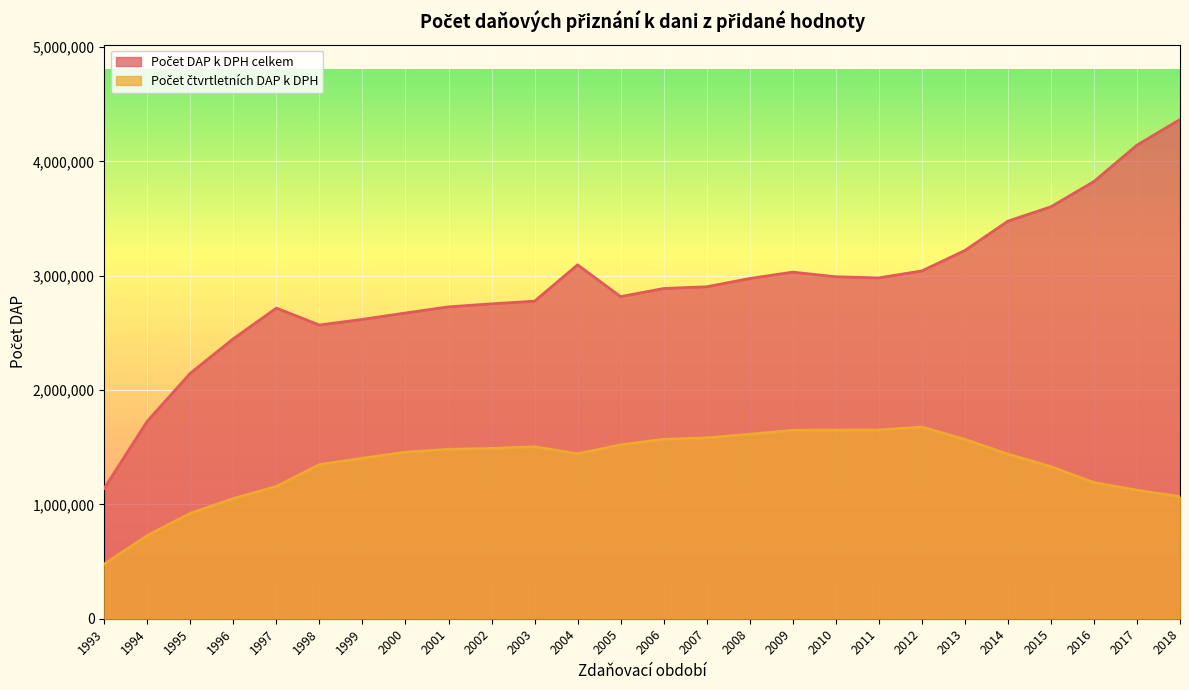

Reading right to left, list all the values displayed in this chart.

Počet DAP k DPH celkem: 2018=4365349	2017=4141365	2016=3823194	2015=3602294	2014=3476453	2013=3219820	2012=3041348	2011=2980368	2010=2990251	2009=3030894	2008=2975122	2007=2902614	2006=2887845	2005=2816384	2004=3094611	2003=2776783	2002=2753616	2001=2727115	2000=2673355	1999=2617628	1998=2568304	1997=2716250	1996=2448436	1995=2147169	1994=1727290	1993=1140755
Počet čtvrtletních DAP k DPH: 2018=1067446	2017=1124725	2016=1190704	2015=1330048	2014=1440146	2013=1568247	2012=1676681	2011=1651116	2010=1649649	2009=1647766	2008=1613333	2007=1581705	2006=1569081	2005=1520586	2004=1443207	2003=1503866	2002=1489804	2001=1481578	2000=1456256	1999=1403874	1998=1347605	1997=1156758	1996=1051300	1995=921951	1994=727598	1993=477875